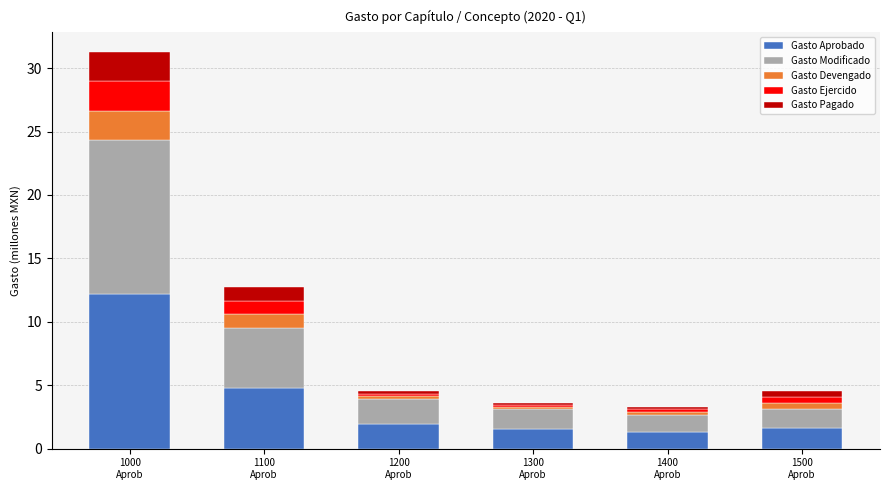

How many bars are there in total?

6